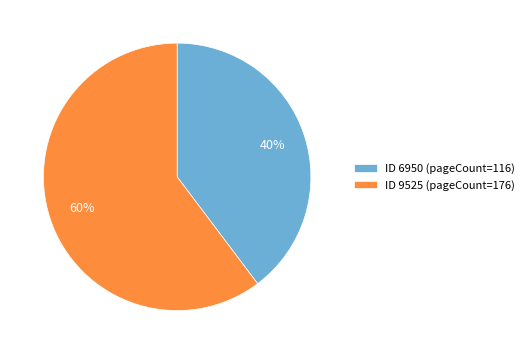

Is it true that ID 9525 (pageCount=176) is 60% of the pie?

True